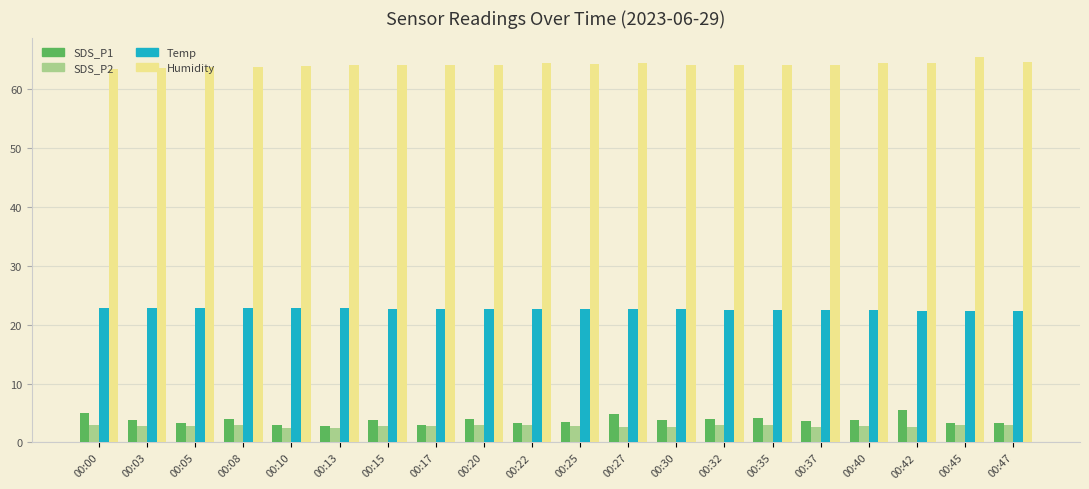

Which series has the largest total across all categories?

Humidity